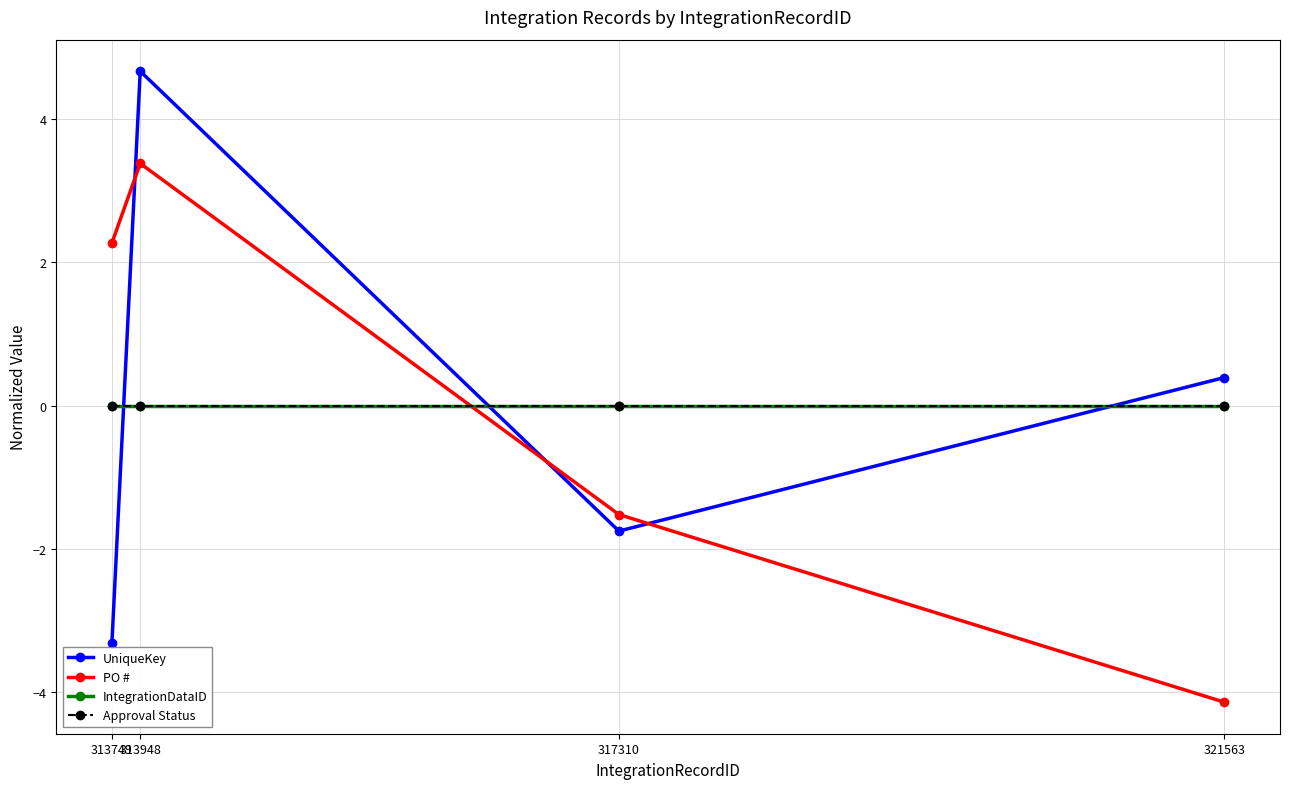

True or false: Approval Status has more than 0 interior local peaks.

False